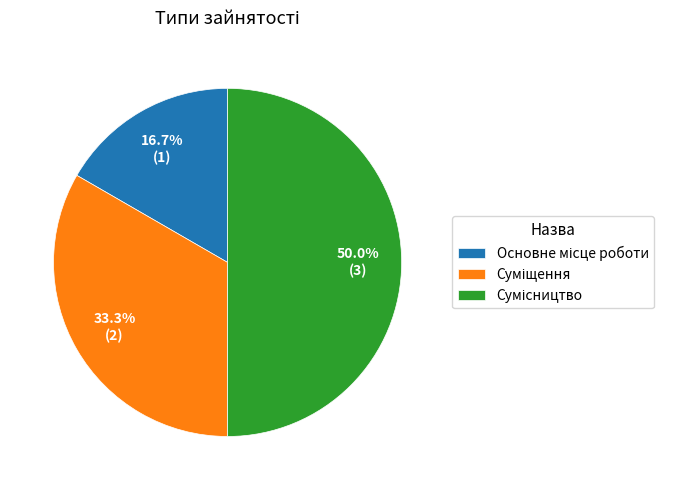

The Основне місце роботи slice represents 17% of the pie. True or false?

True